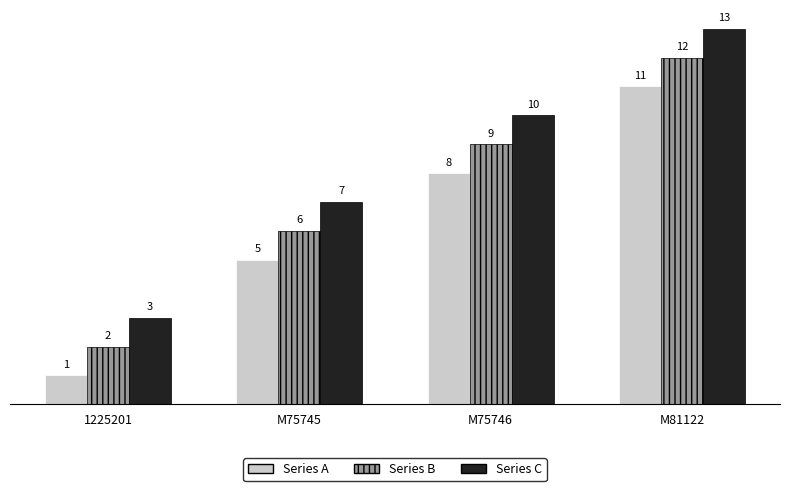

At which label does Series C reach its minimum?

1225201